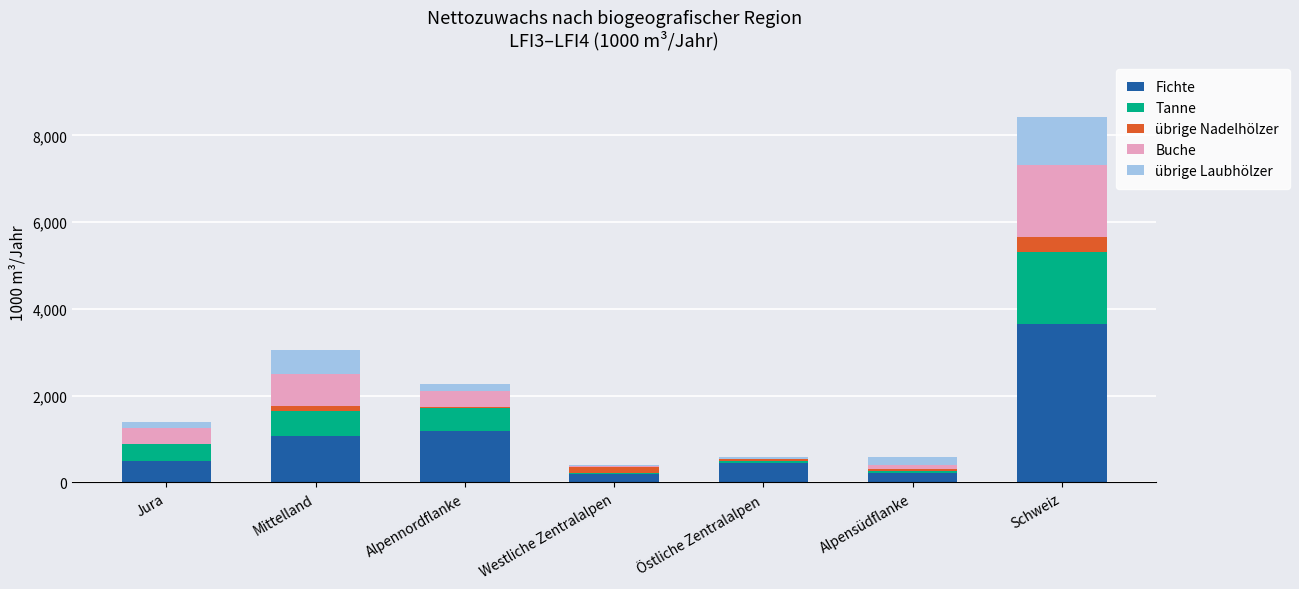

The value of Fichte at Alpennordflanke is 1194. True or false?

True